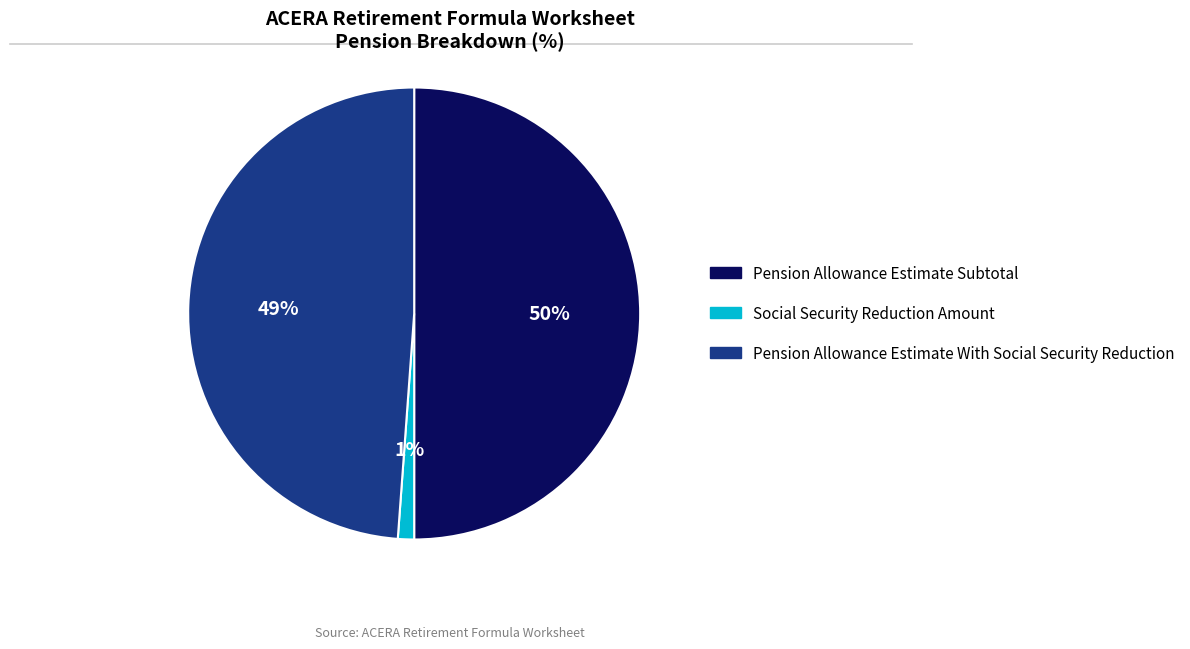

True or false: Social Security Reduction Amount accounts for 15% of the total.

False